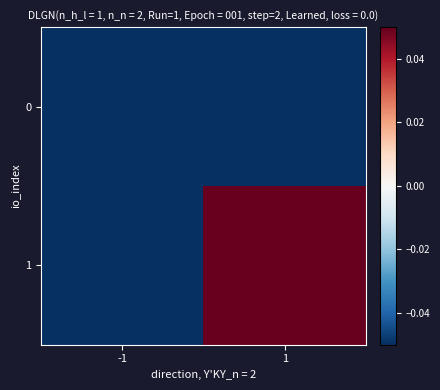

Rank the series by their maximum value, from lowest to highest.

0, 1